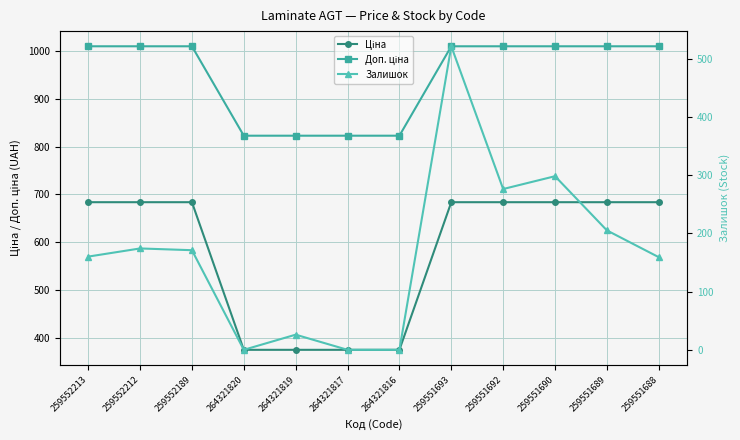

The Ціна series shows 375.0 at 264321816. True or false?

True